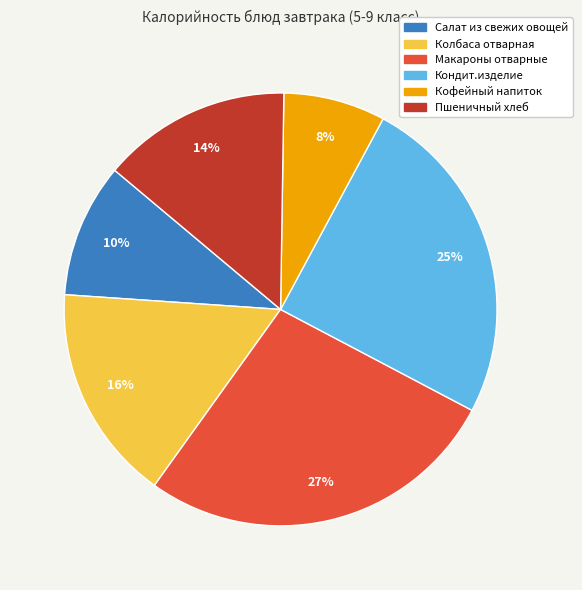

Does Макароны отварные account for over 50% of the chart?

No